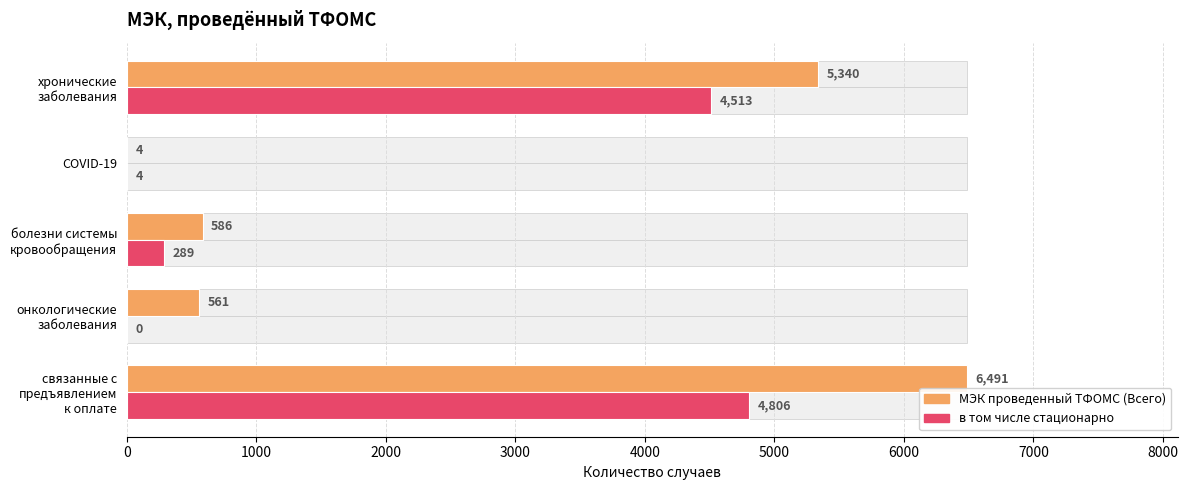

How many bars are there in total?

10